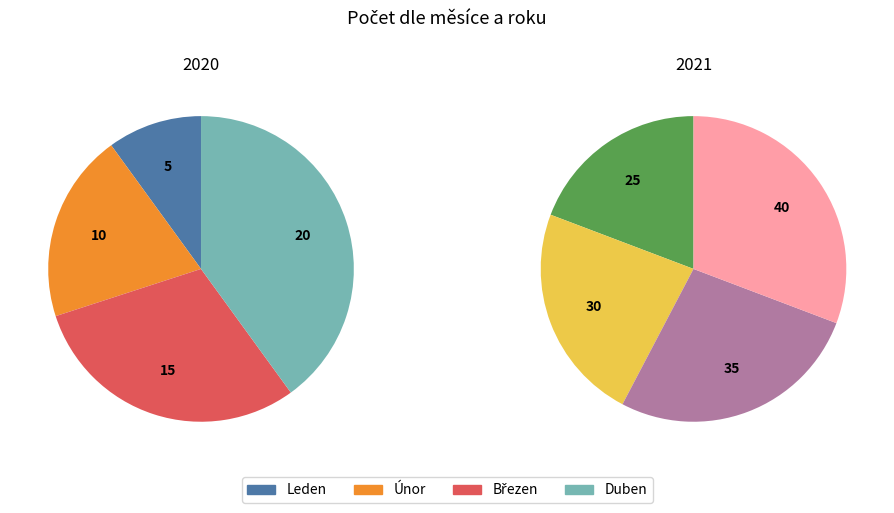

What is the spread (max minus min) of values at Leden?

20